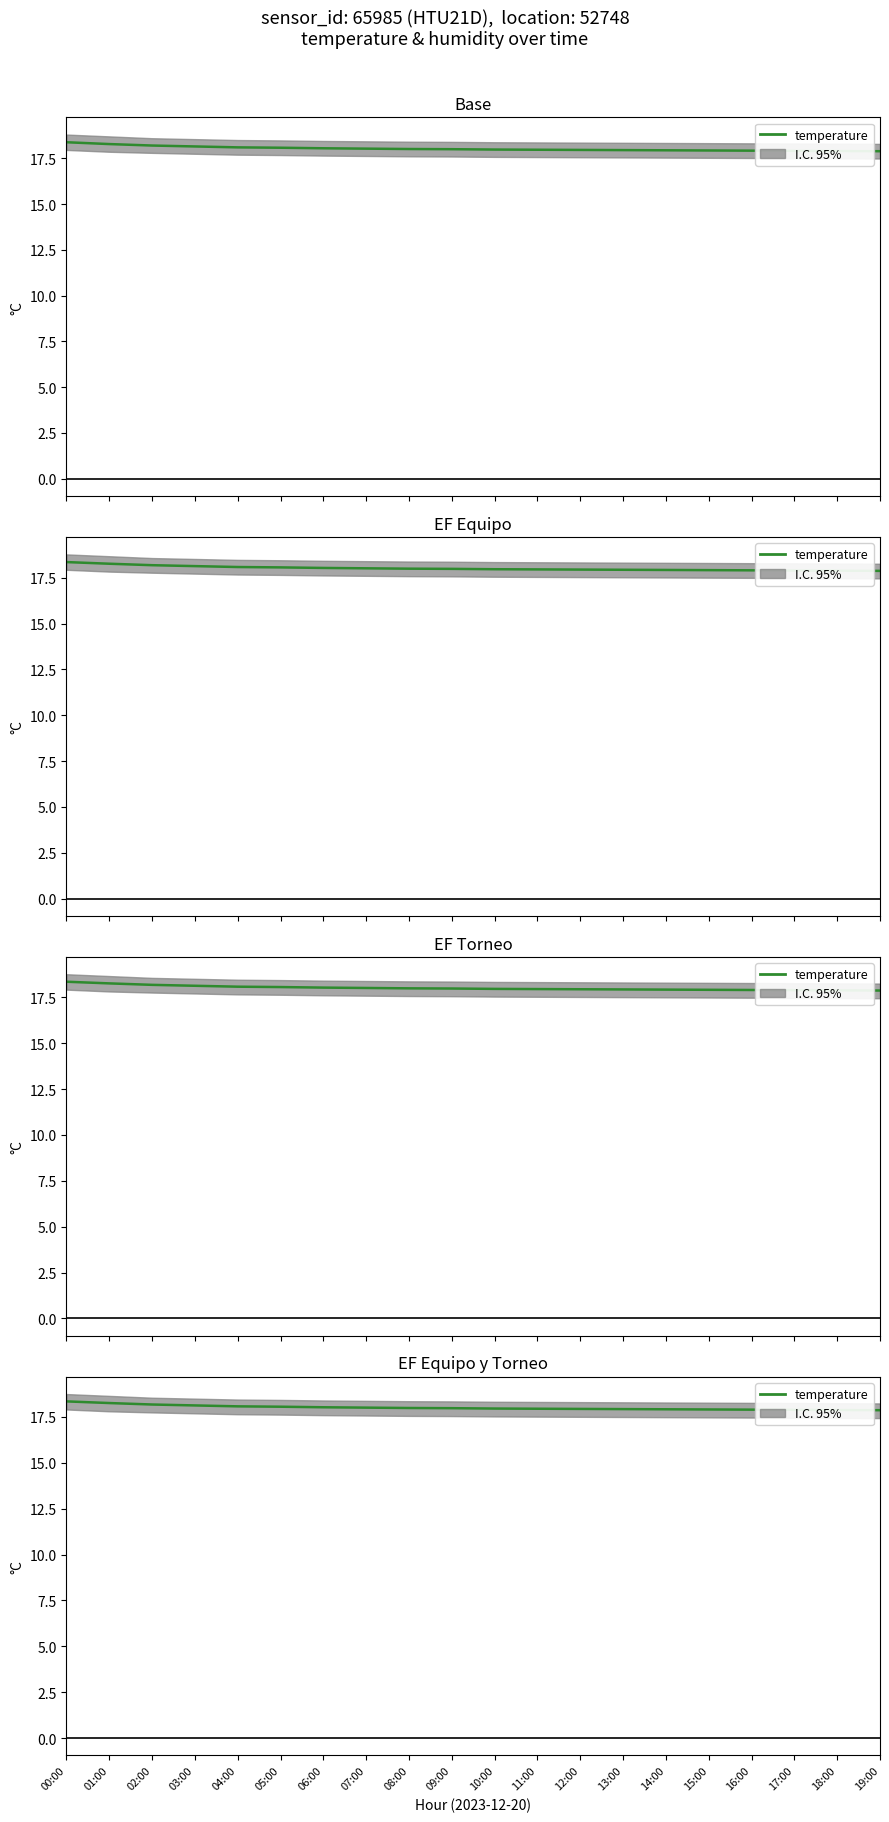

What position from the left is 05:00?

6